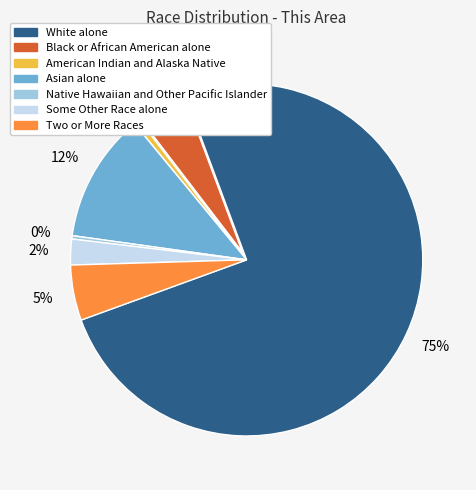

True or false: American Indian and Alaska Native accounts for 1% of the total.

True